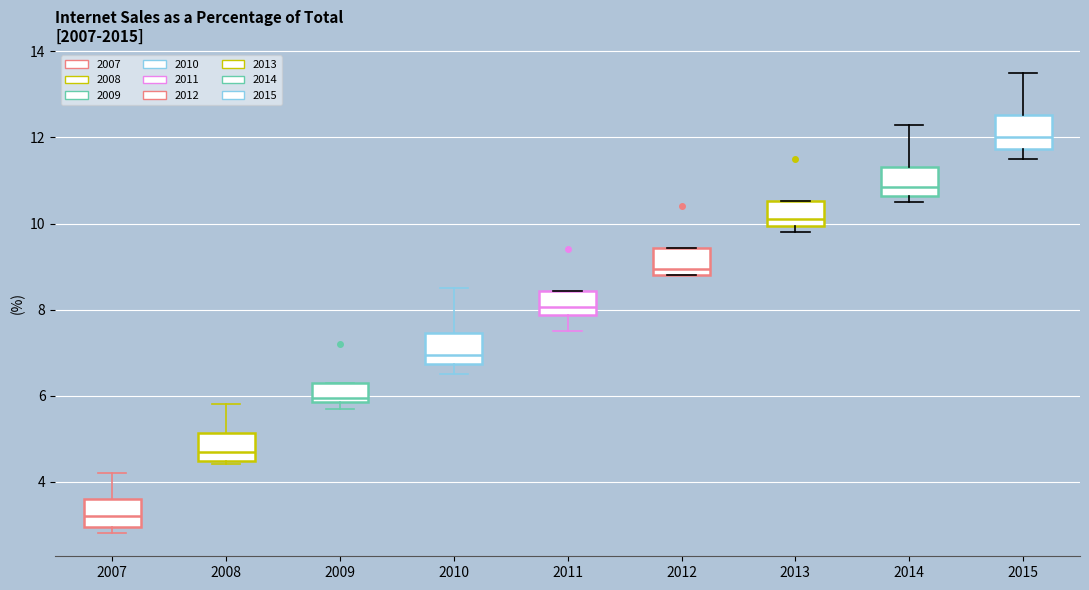

Reading left to right, transcribe this box plot: for each box, give where its median line is, the range the box spans, and where its two whiskers end, as read against the y-axis. The values are not printed on the chart, so give them approximately, as read against the axis.

2007: median 3.2, box 3.0 to 3.6, whiskers 2.8 to 4.2
2008: median 4.8, box 4.4 to 5.2, whiskers 4.4 (just below the box's lower edge) to 5.8
2009: median 6.0, box 5.8 to 6.4, whiskers 5.8 (just below the box's lower edge) to 6.4
2010: median 7.0, box 6.8 to 7.4, whiskers 6.6 to 8.6
2011: median 8.0, box 7.8 to 8.4, whiskers 7.6 to 8.4
2012: median 9.0, box 8.8 to 9.4, whiskers 8.8 to 9.4
2013: median 10.2, box 10.0 to 10.6, whiskers 9.8 to 10.6
2014: median 10.8, box 10.6 to 11.4, whiskers 10.6 (just below the box's lower edge) to 12.4
2015: median 12.0, box 11.8 to 12.6, whiskers 11.6 to 13.6